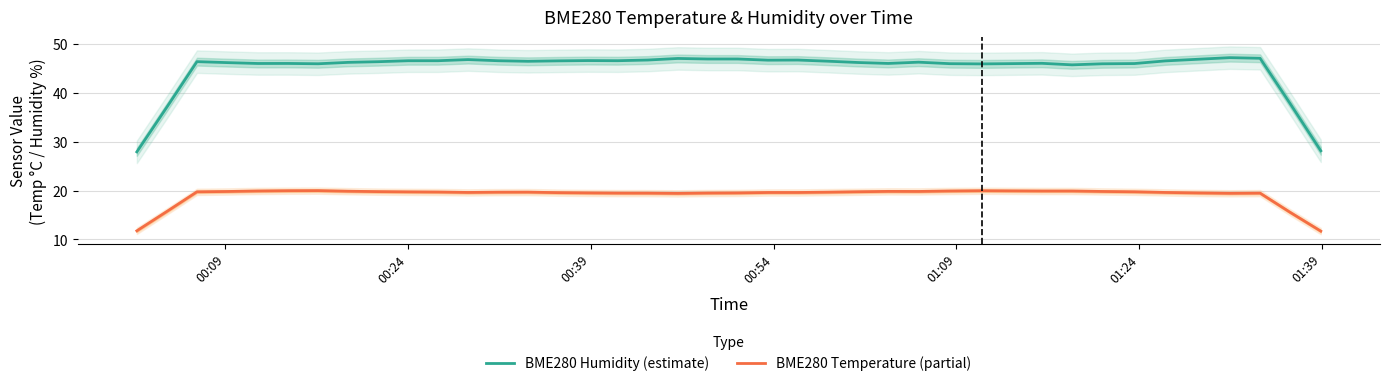

What is the smallest value displayed?

11.7